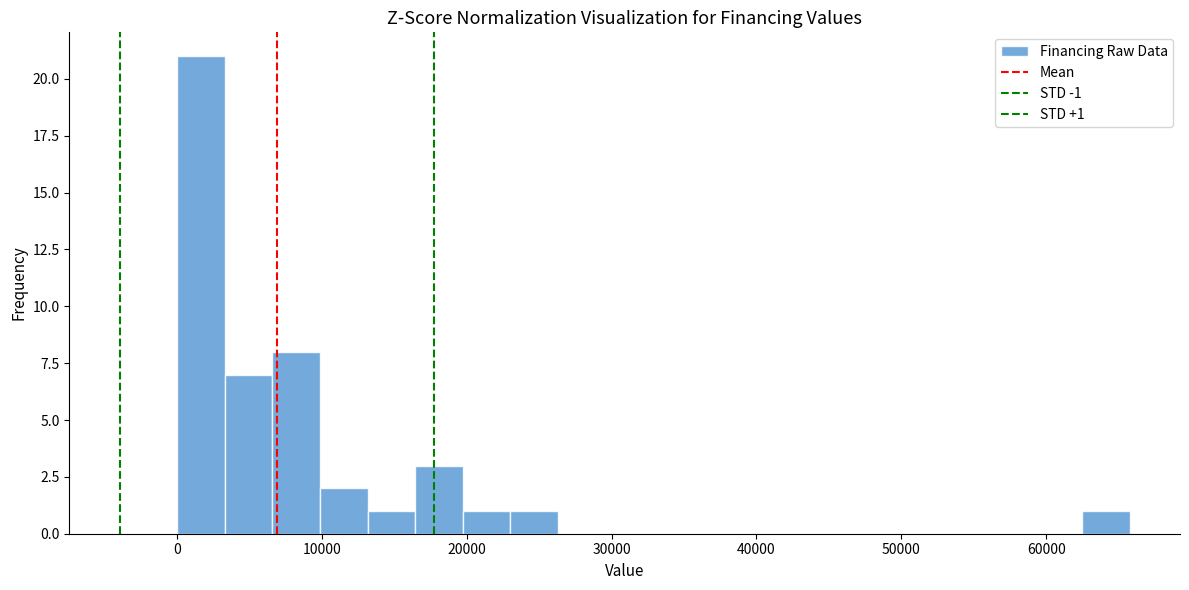

Around what value on the x-axis is the tallest bar? Give the approximate position of its centre, as read against the axis.

2000